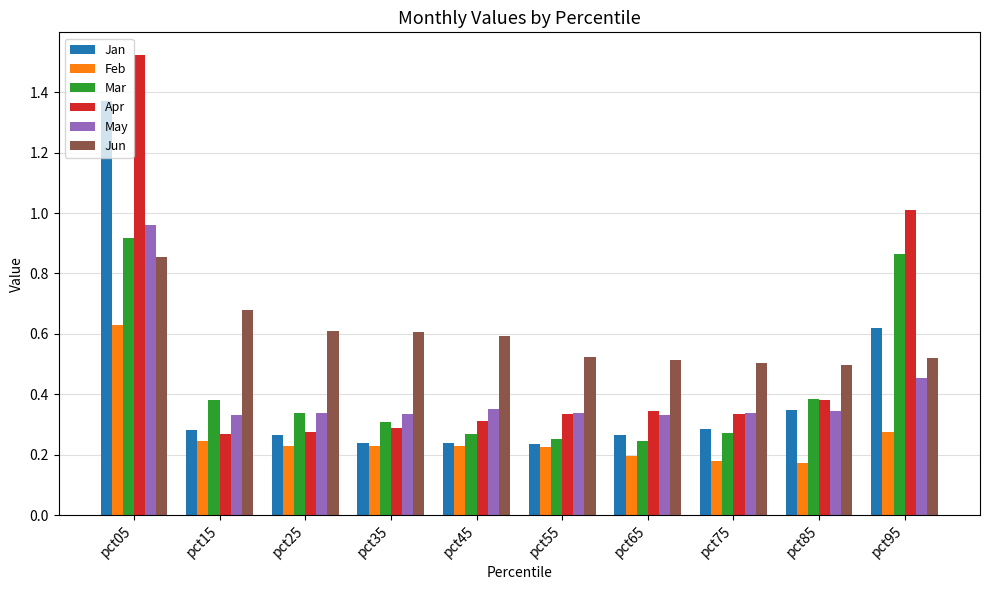

What is the difference between the maximum and minimum values in the Apr series?

1.3